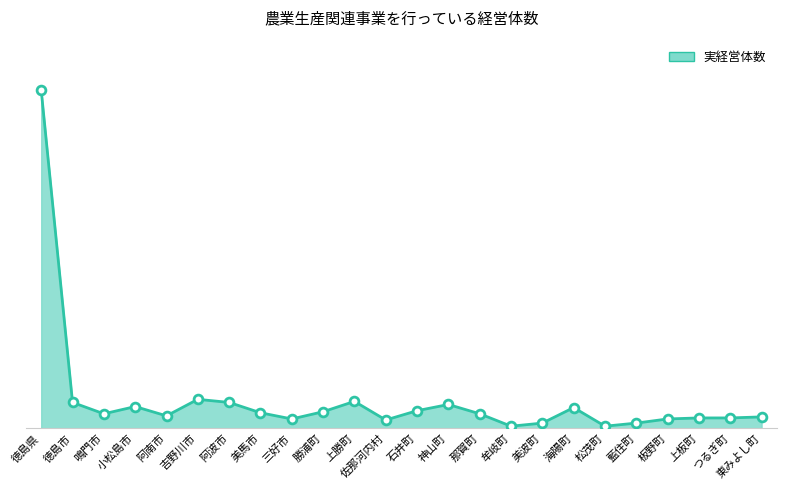

Approximately how many times larger is the value at 板野町 compared to 神山町?

0.4